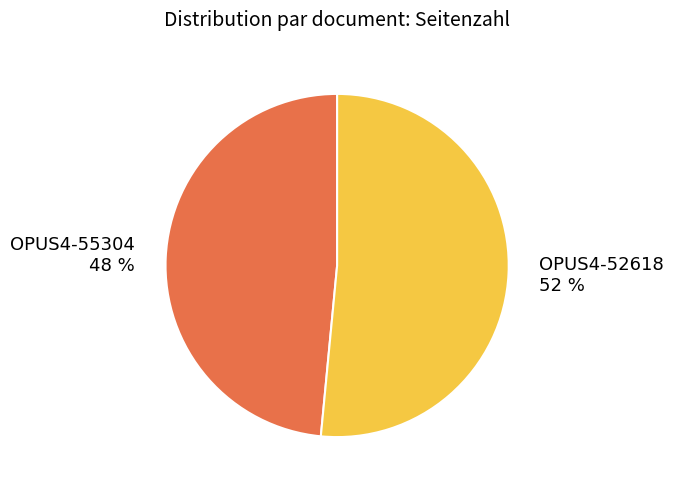

Is there a majority slice in this chart?

Yes